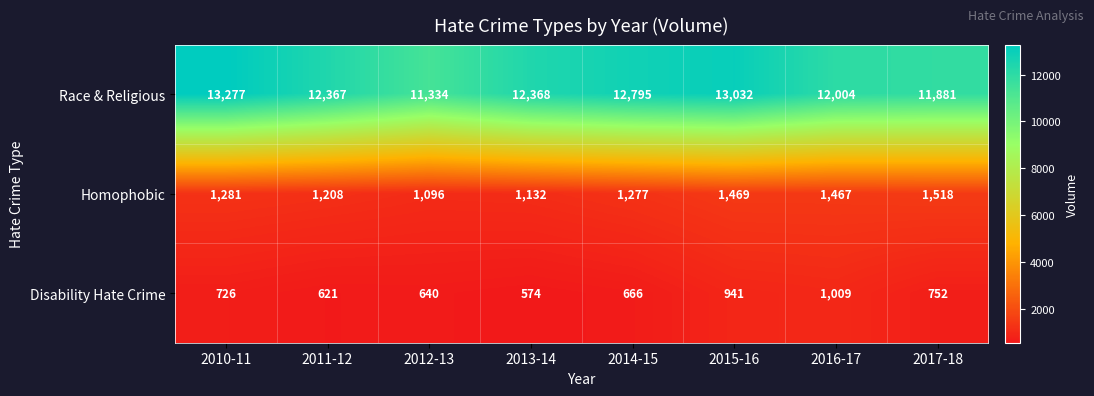

What is the difference between the maximum and minimum values in the Homophobic series?

422